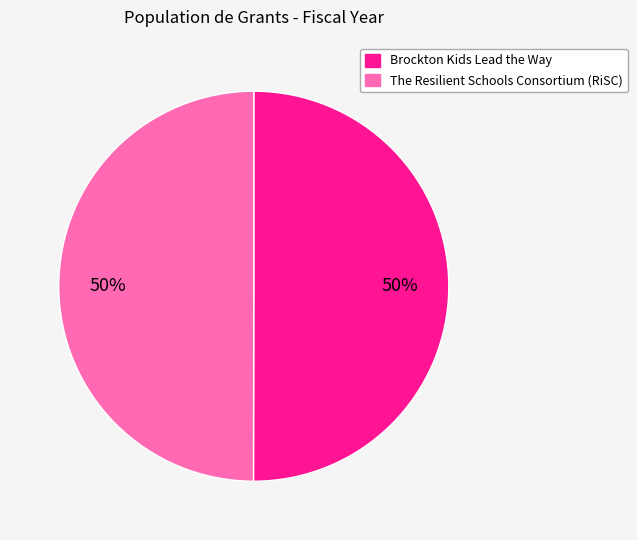

What is the ratio of the value at Brockton Kids Lead the Way to the value at The Resilient Schools Consortium (RiSC)?

1.0